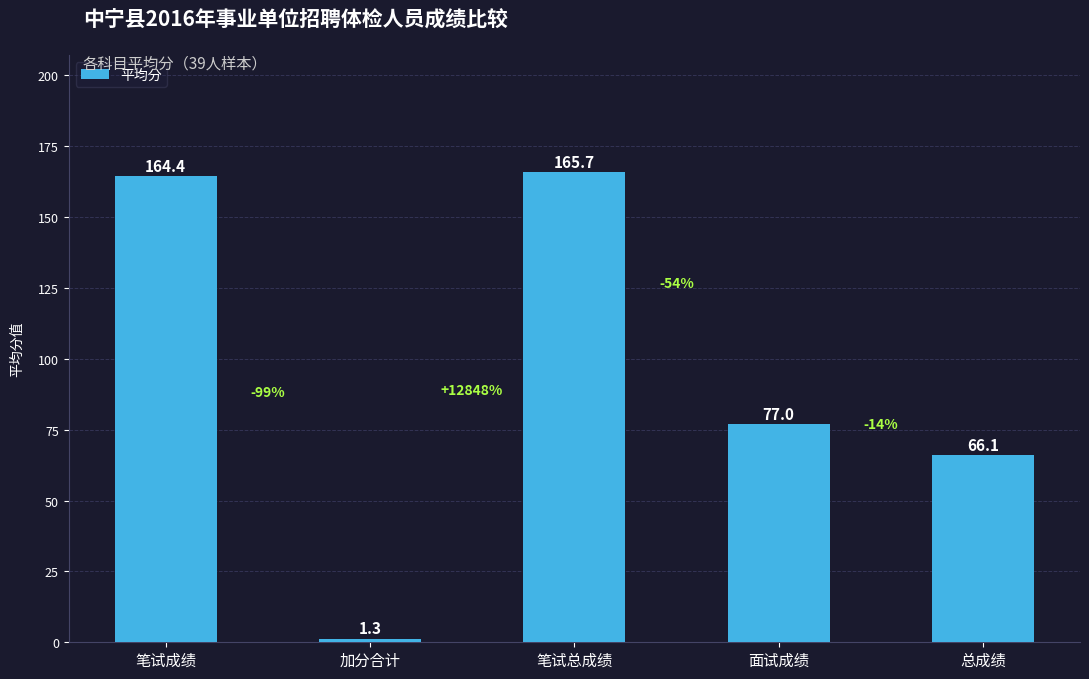

How many data points are less than 76?

2